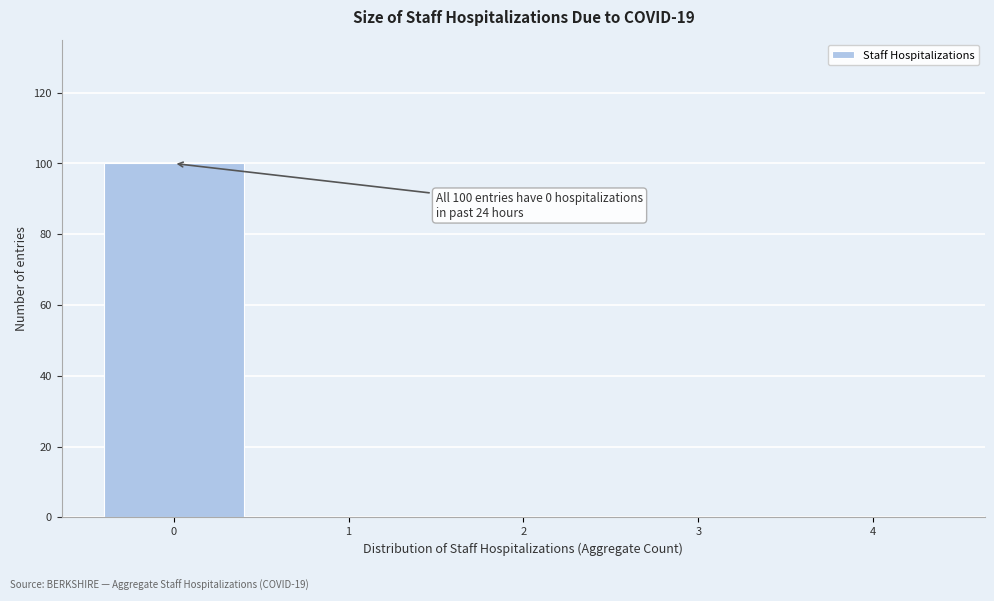

Reading left to right, transcribe all the data shown in this chart.

0=100	1=0	2=0	3=0	4=0